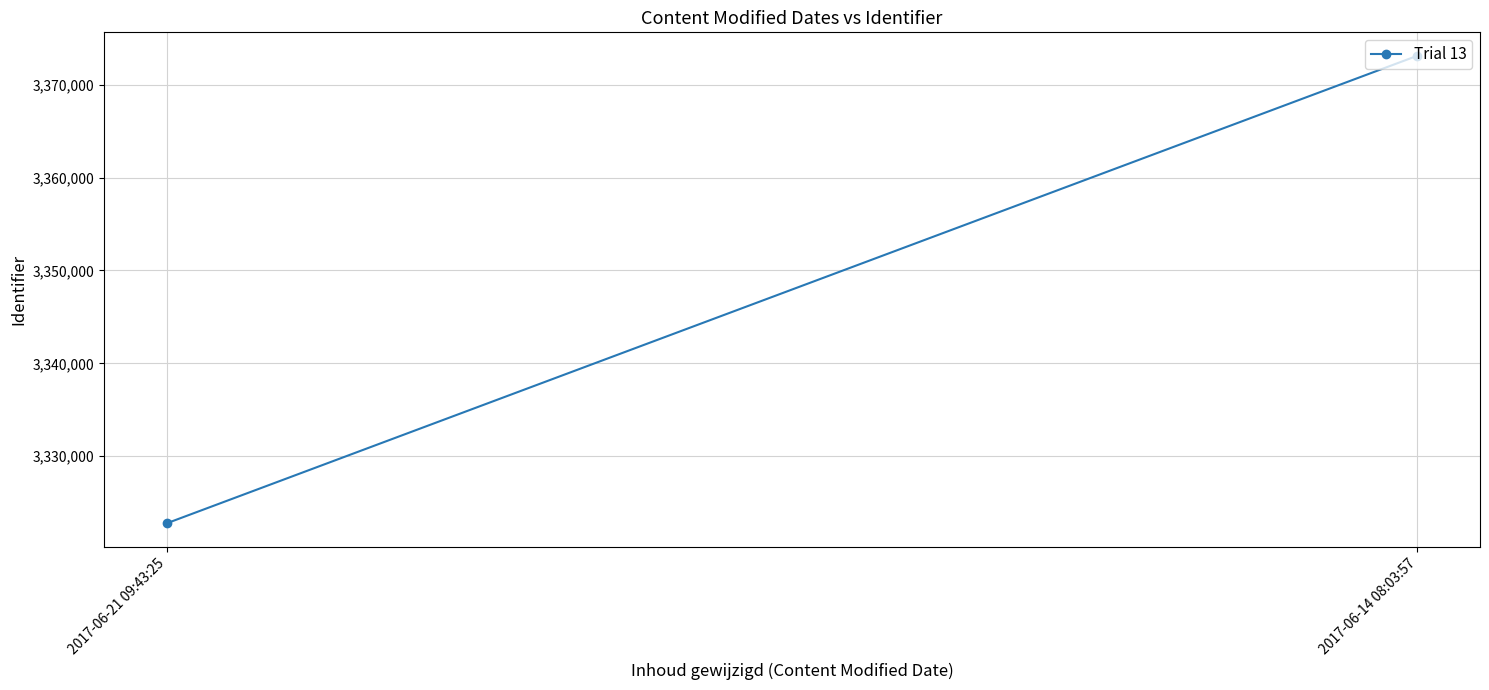

Rank the categories by value from lowest to highest.

2017-06-21 09:43:25, 2017-06-14 08:03:57